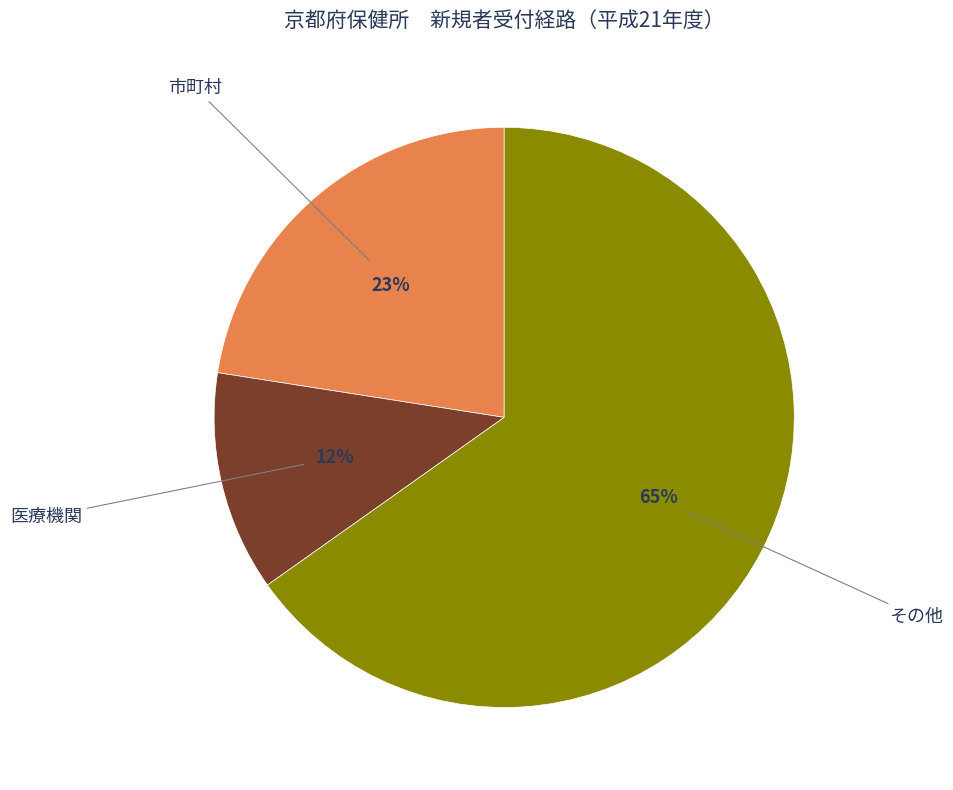

To the nearest percent, what is the difference between the largest and smallest slice percentages?

53%